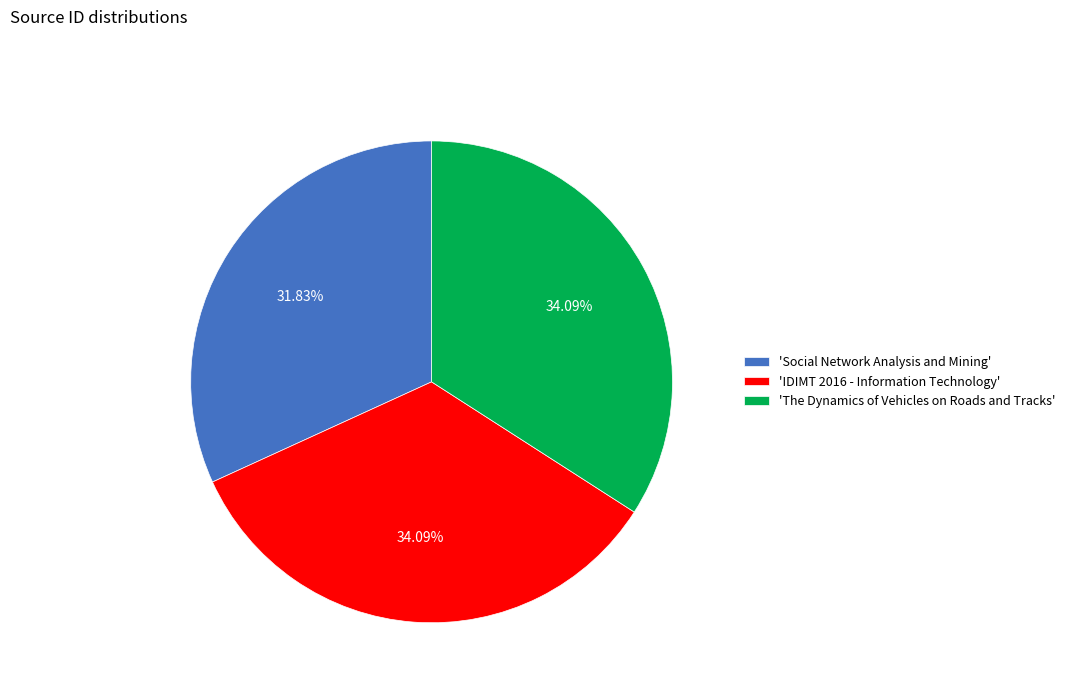

Is the sum of 'The Dynamics of Vehicles on Roads and Tracks' and 'Social Network Analysis and Mining' greater than half?

Yes